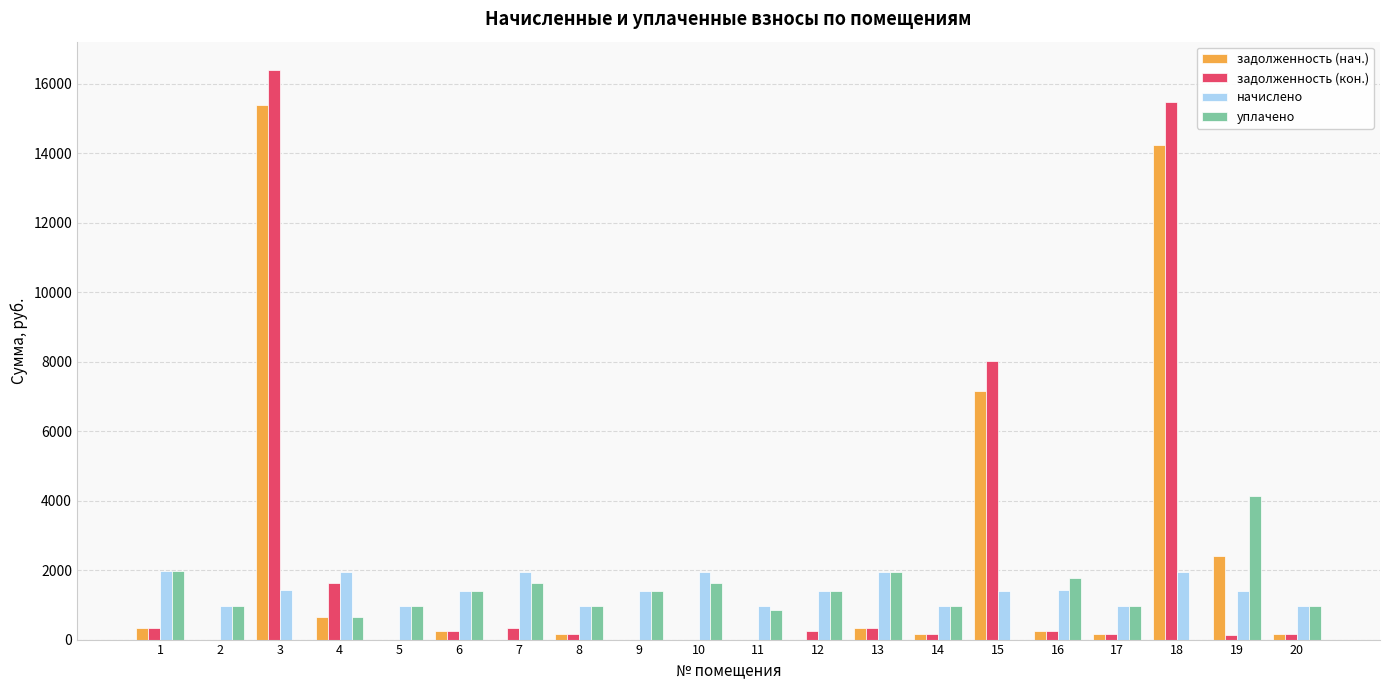

At which category is the sum across all series the highest?

3